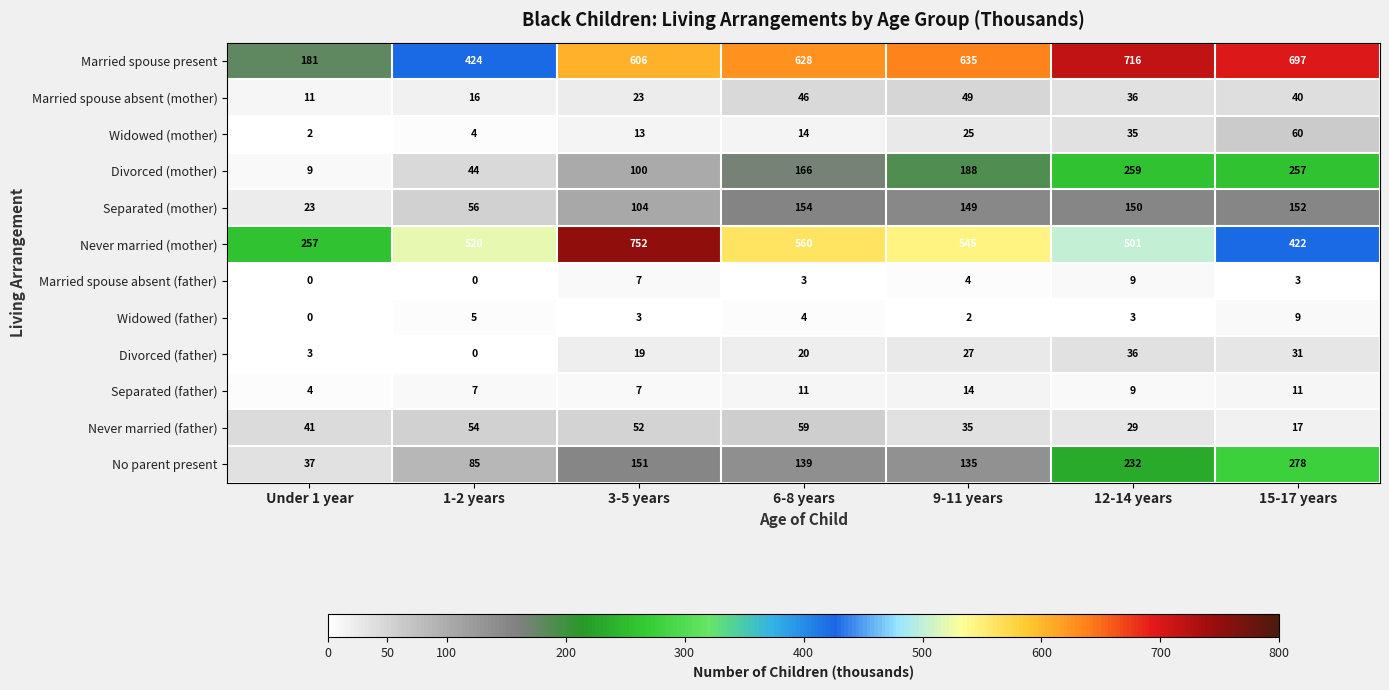

Count the number of categories in the chart.

7